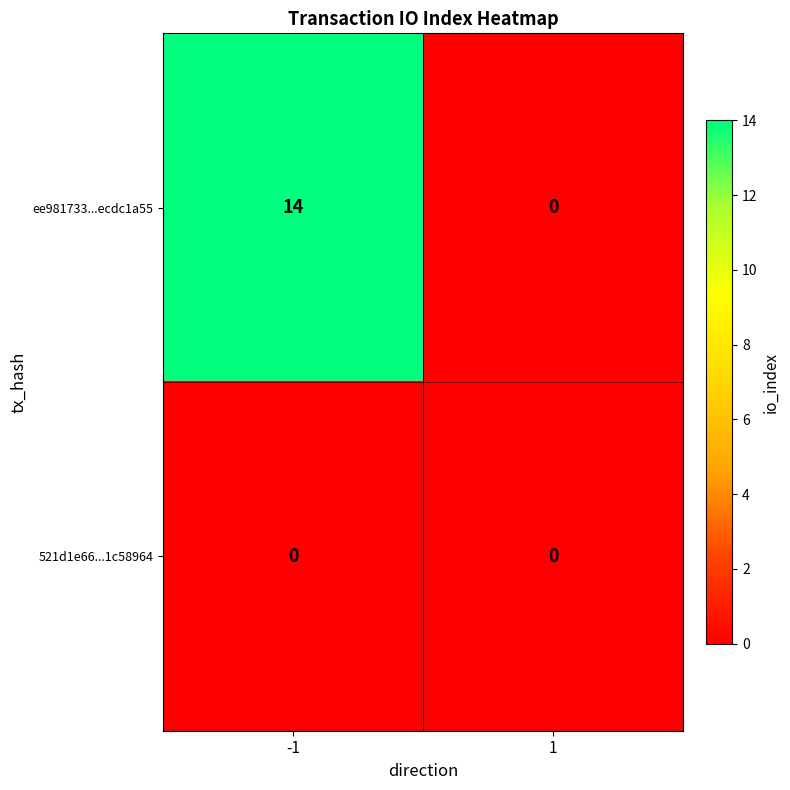

What is the greatest value displayed?

14